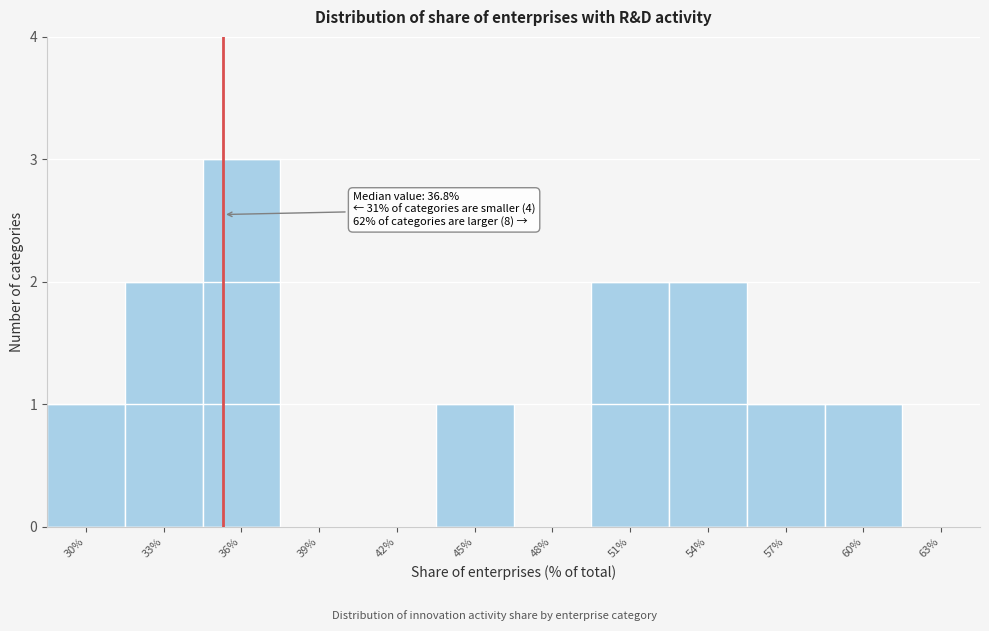

Which label corresponds to the largest value in the chart?

36%